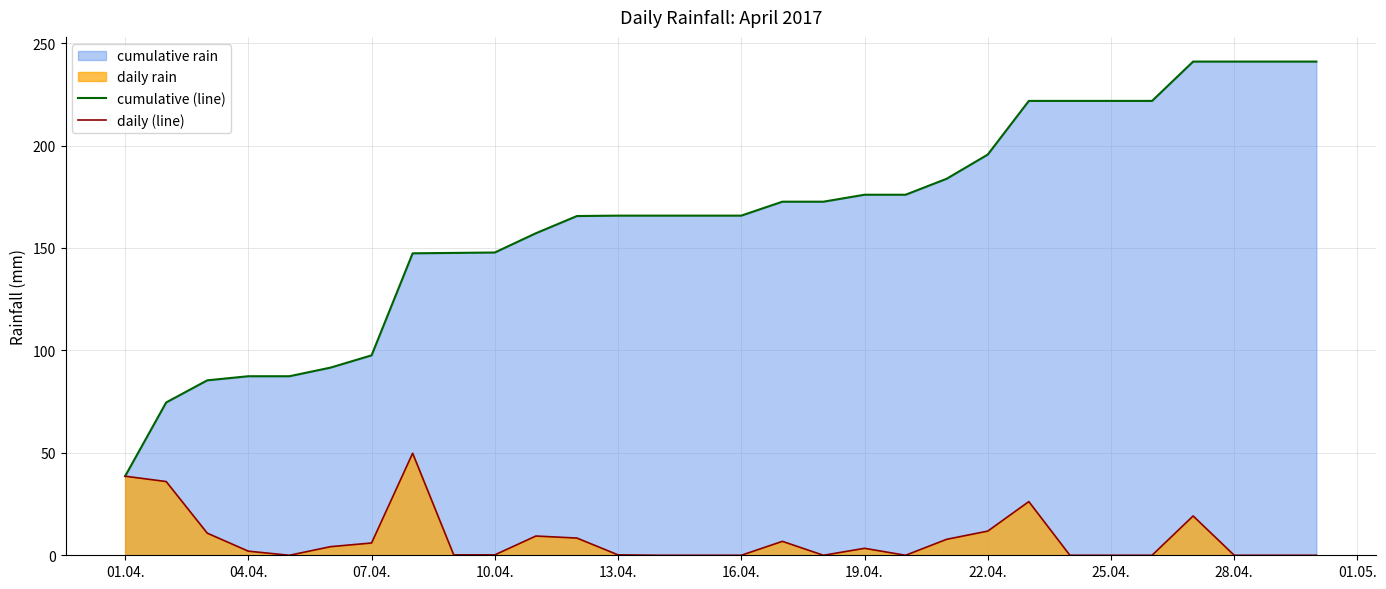

Reading left to right, transcribe all the data shown in this chart.

cumulative (line): 38.6	74.6	85.4	87.4	87.4	91.6	97.6	147.4	147.6	147.8	157.2	165.6	165.8	165.8	165.8	165.8	172.6	172.6	176.0	176.0	183.8	195.6	221.8	221.8	221.8	221.8	241.0	241.0	241.0	241.0
daily (line): 38.6	36.0	10.8	2.0	0.0	4.2	6.0	49.8	0.2	0.2	9.4	8.4	0.2	0.0	0.0	0.0	6.8	0.0	3.4	0.0	7.8	11.8	26.2	0.0	0.0	0.0	19.2	0.0	0.0	0.0